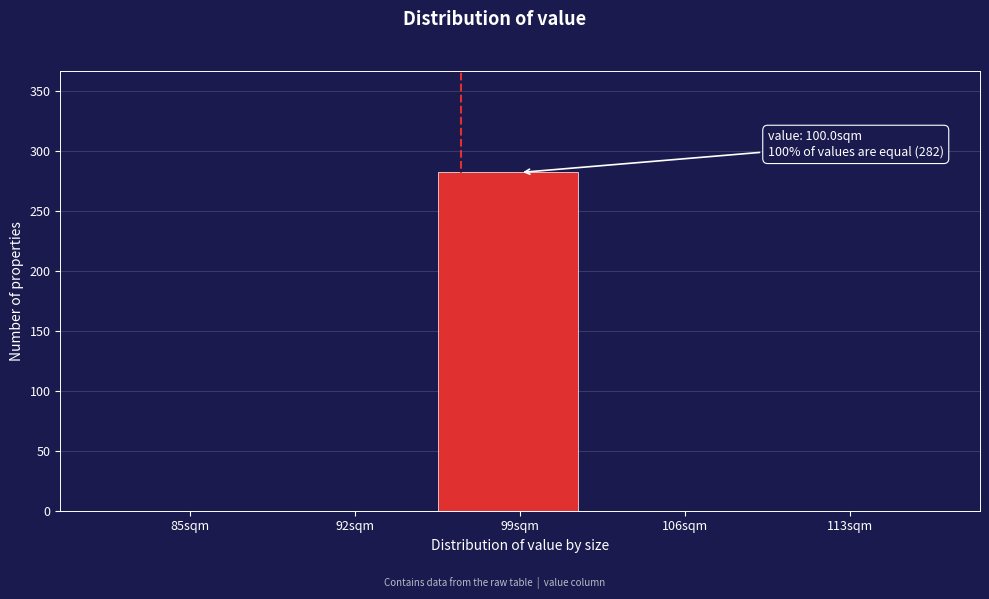

Reading left to right, list all the values displayed in this chart.

85sqm=0	92sqm=0	99sqm=282	106sqm=0	113sqm=0